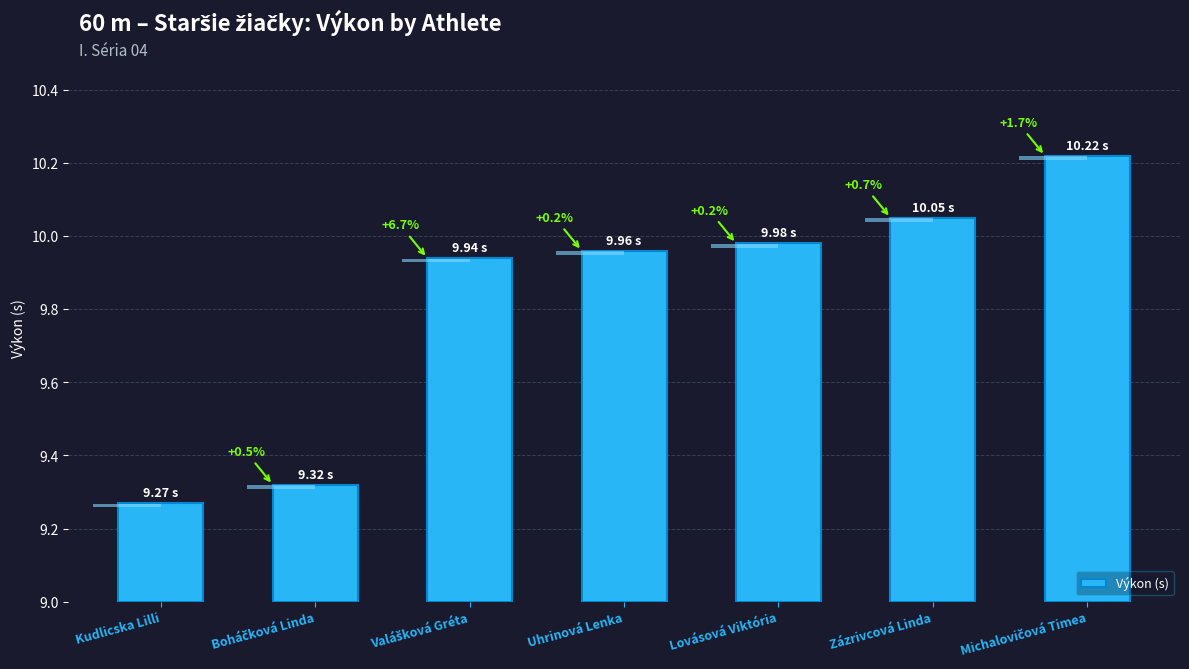

True or false: the data shows 0.2 at Kudlicska Lilli.

False